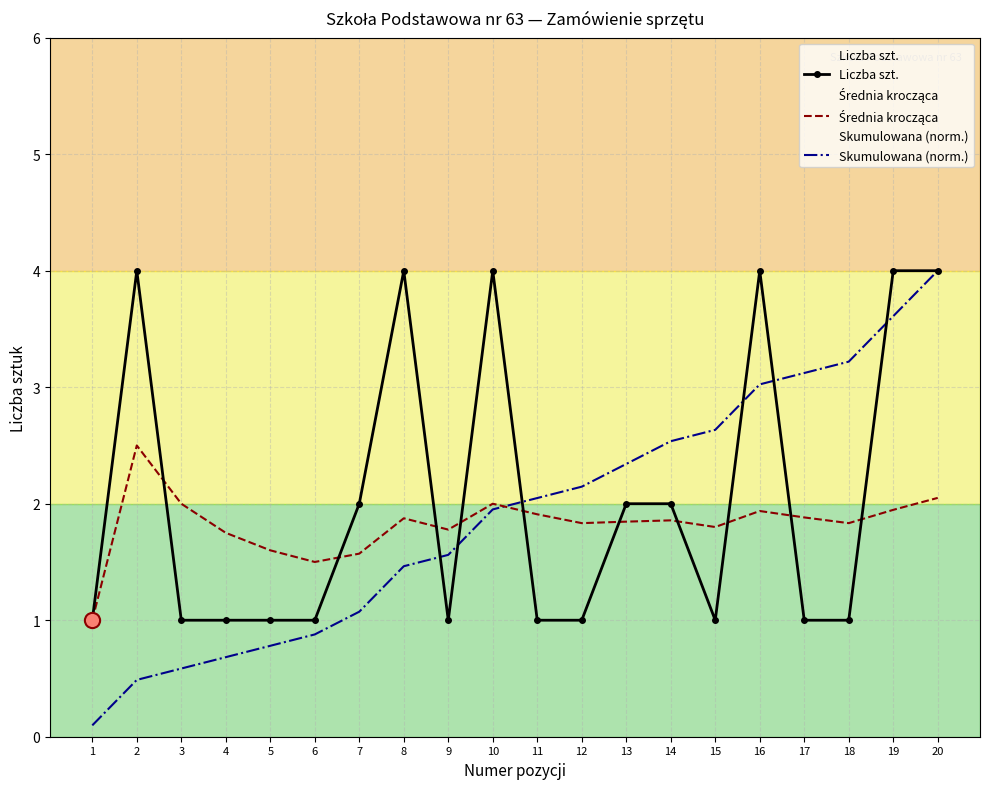

Which series reaches the minimum Y coordinate?

Skumulowana (norm.)